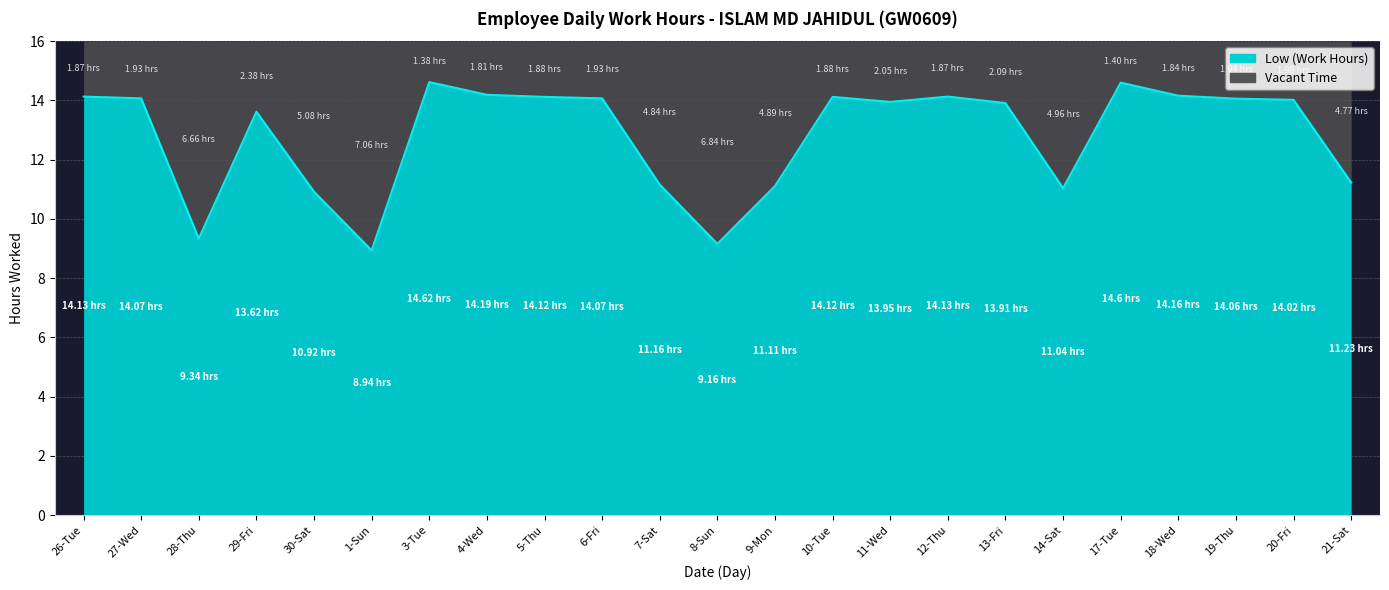

Between 28-Thu and 27-Wed, which is larger?

27-Wed